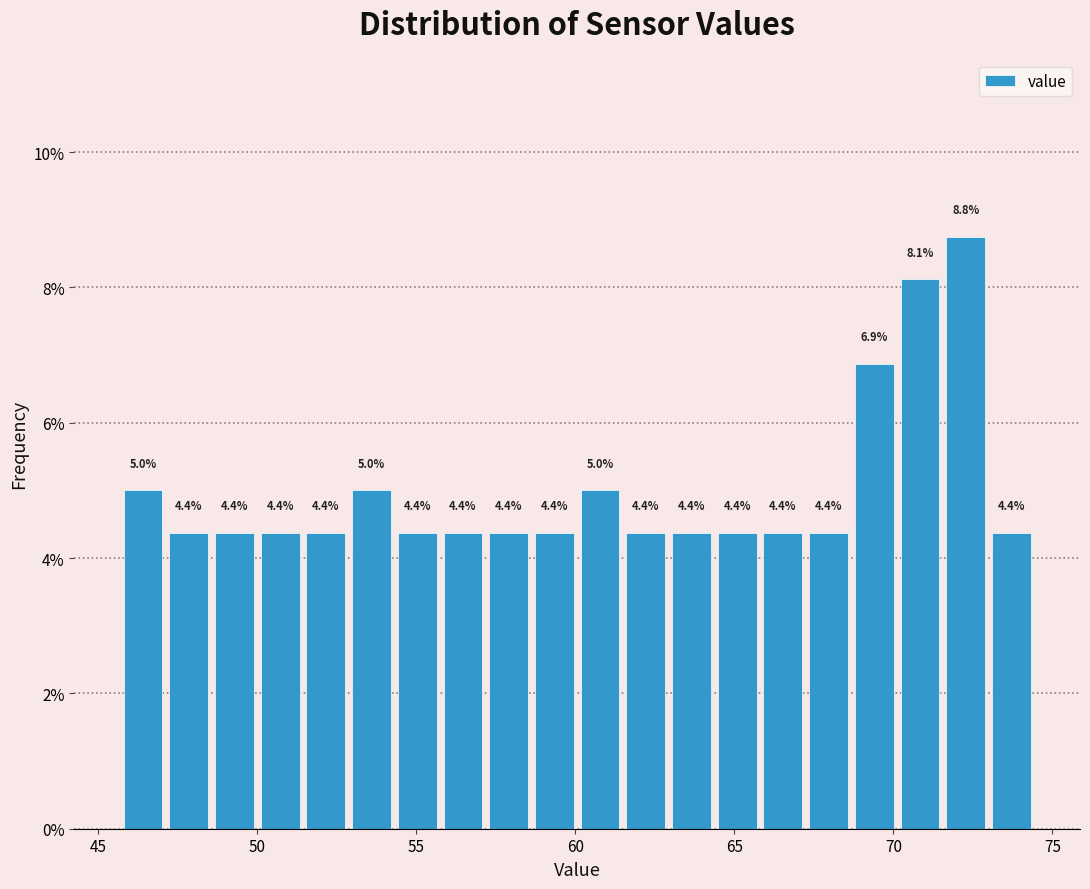

Around what value on the x-axis is the tallest bar? Give the approximate position of its centre, as read against the axis.

72.5